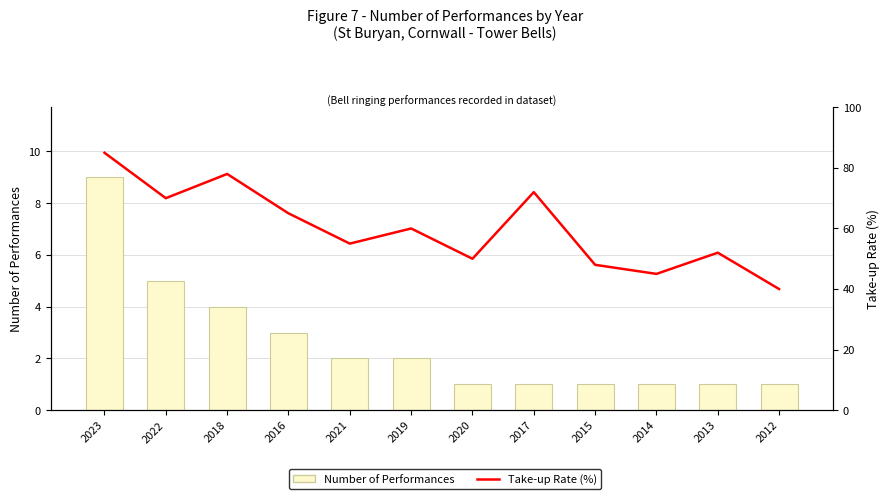

Which has a higher value, 2013 or 2020?

2013